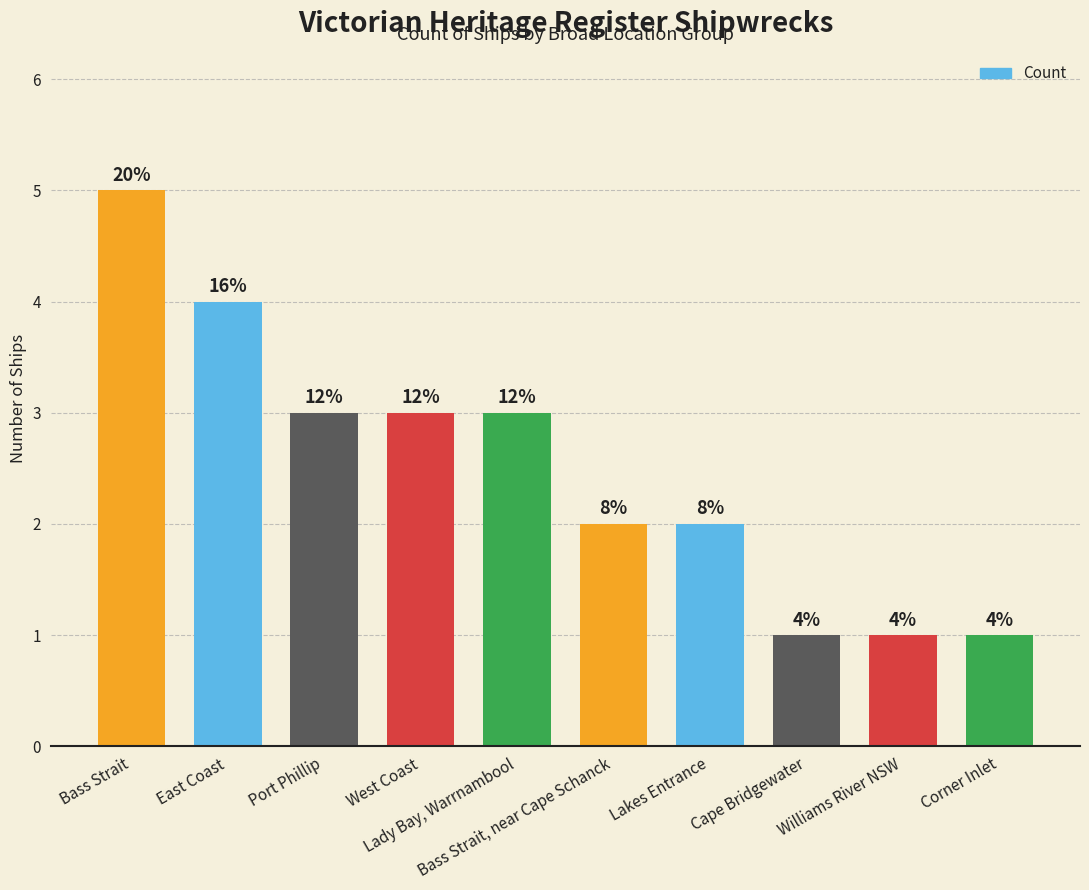

What value does the data have at Williams River NSW?

1